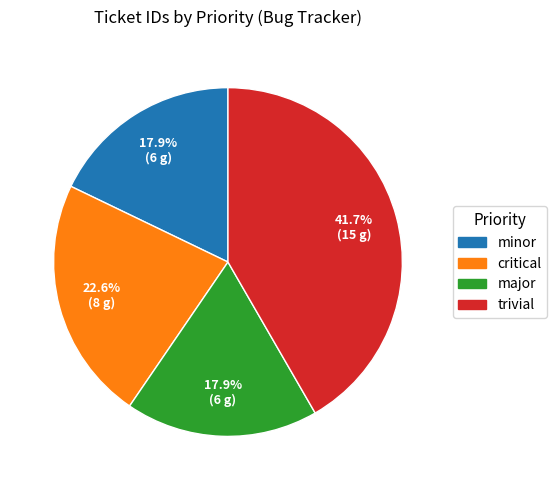

Does any single category account for the majority?

No